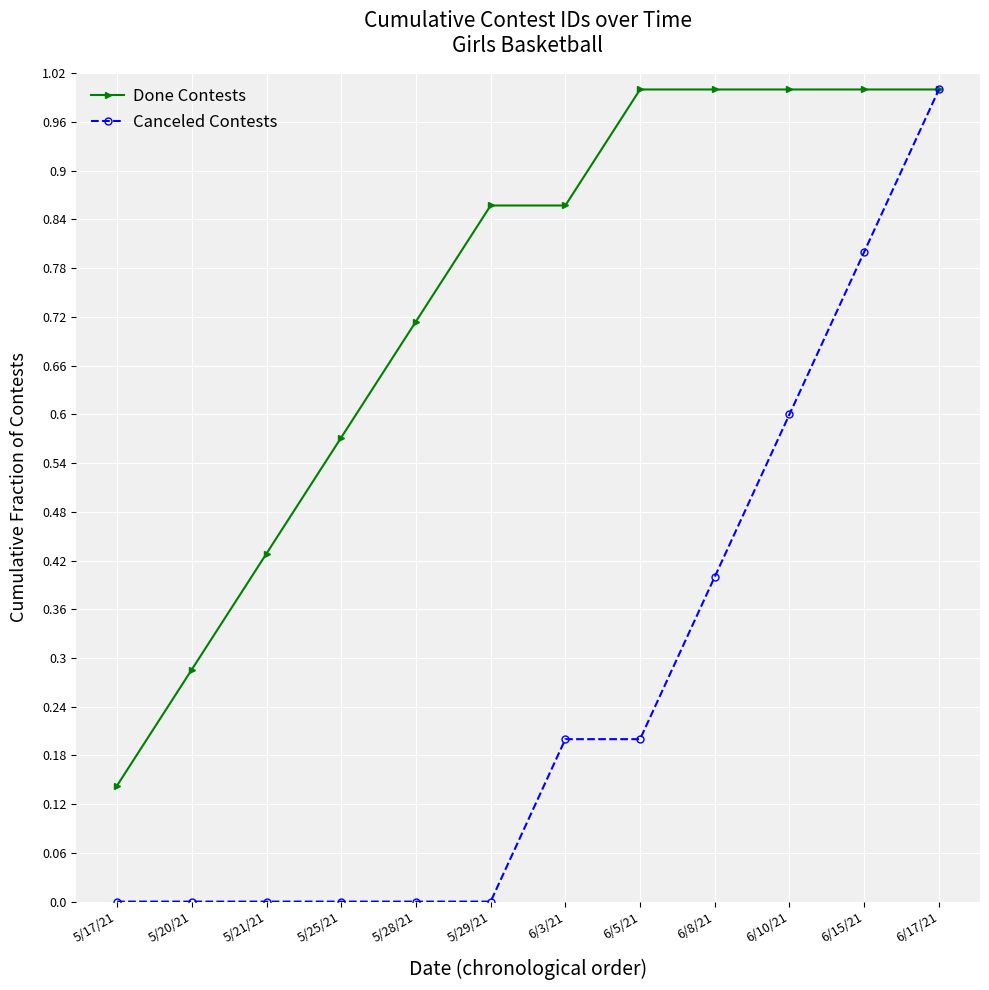

Which series changed the most between 5/28/21 and 6/5/21?

Done Contests